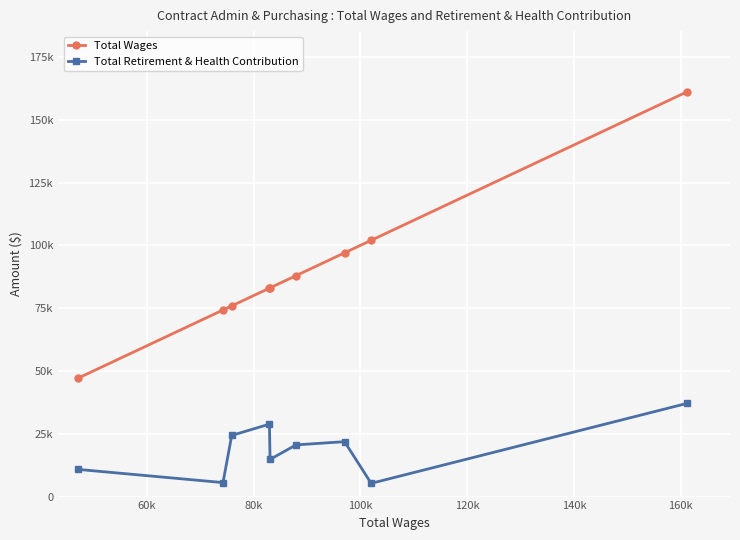

True or false: Total Wages has more than 2 interior local peaks.

False